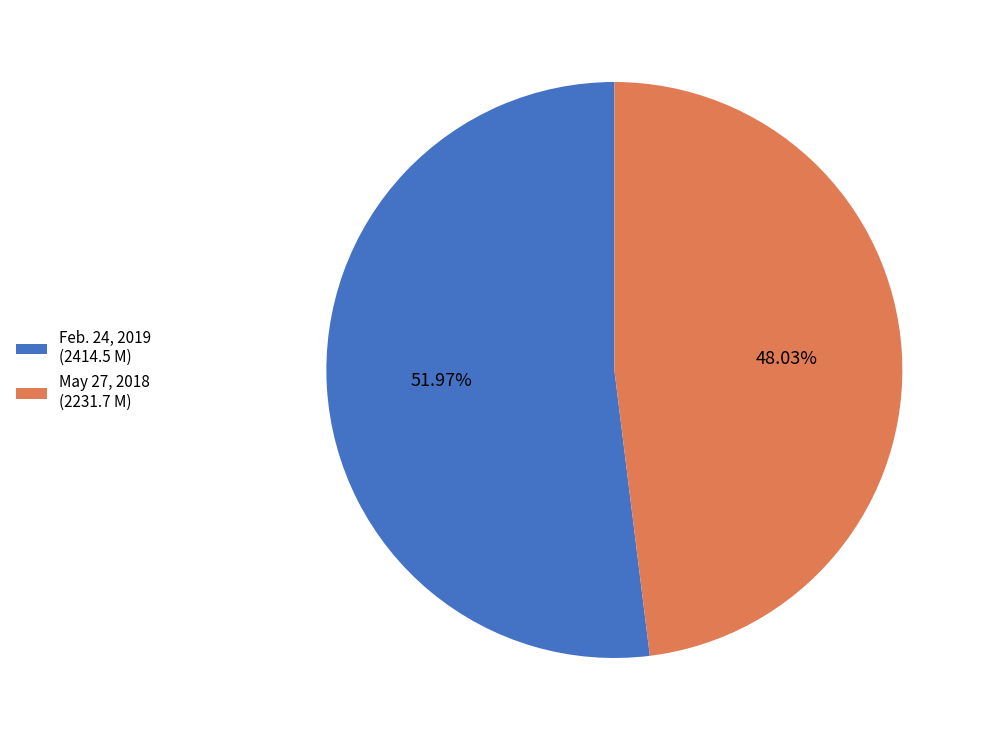

Which has a higher value, Feb. 24, 2019 (2414.5 M) or May 27, 2018 (2231.7 M)?

Feb. 24, 2019 (2414.5 M)